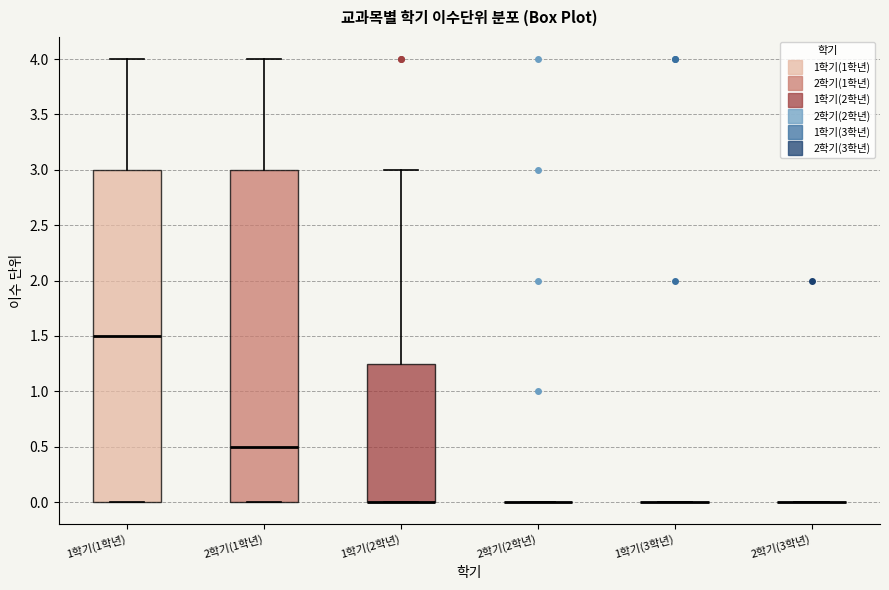

Reading left to right, transcribe this box plot: for each box, give where its median line is, the range the box spans, and where its two whiskers end, as read against the y-axis. The values are not printed on the chart, so give them approximately, as read against the axis.

1학기(1학년): median 1.50, box 0.00 to 3.00, whiskers 0.00 to 4.00
2학기(1학년): median 0.50, box 0.00 to 3.00, whiskers 0.00 to 4.00
1학기(2학년): median 0.00 (drawn on the box's lower edge), box 0.00 to 1.25, whiskers 0.00 to 3.00
2학기(2학년): box collapsed to a line at 0.00, whiskers 0.00 to 0.00
1학기(3학년): box collapsed to a line at 0.00, whiskers 0.00 to 0.00
2학기(3학년): box collapsed to a line at 0.00, whiskers 0.00 to 0.00